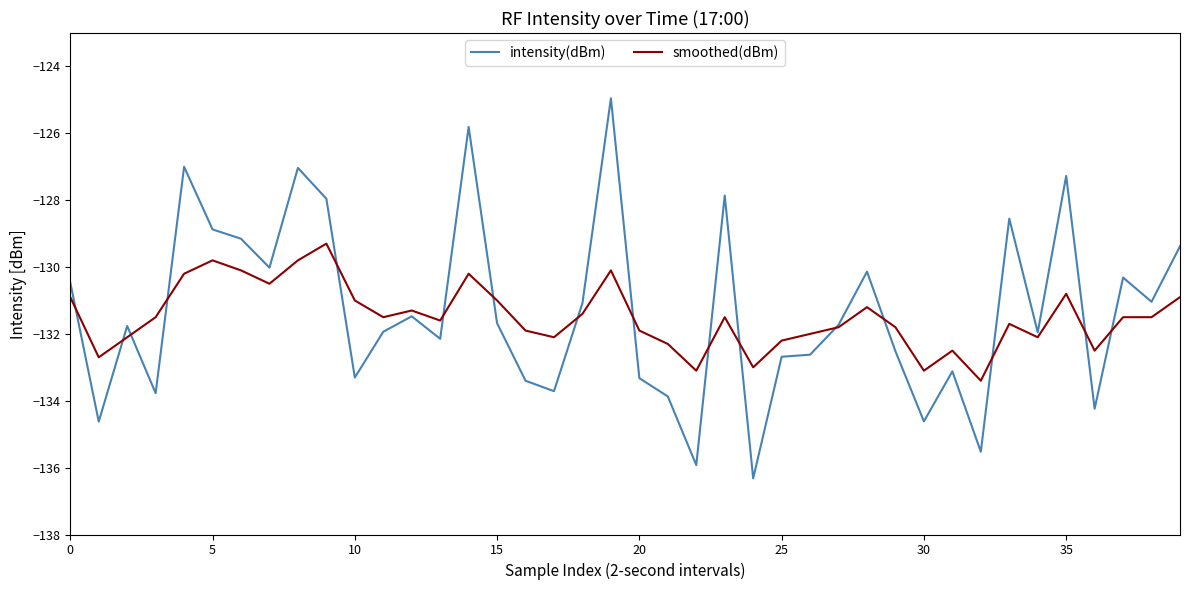

What is the minimum value shown in the chart?

-136.3